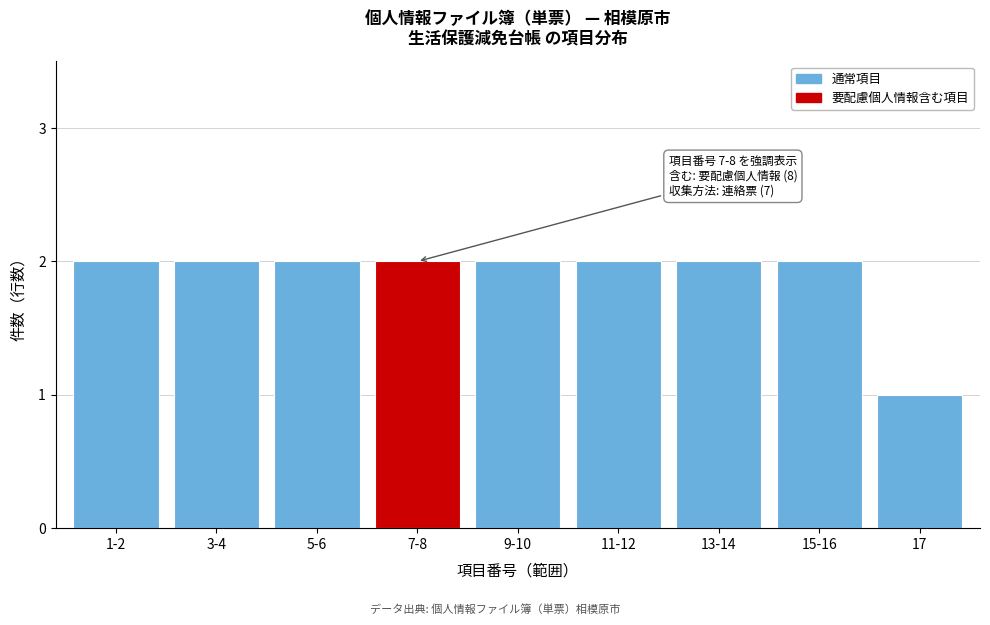

Reading right to left, what are all the values shown in this chart?

1	2	2	2	2	2	2	2	2